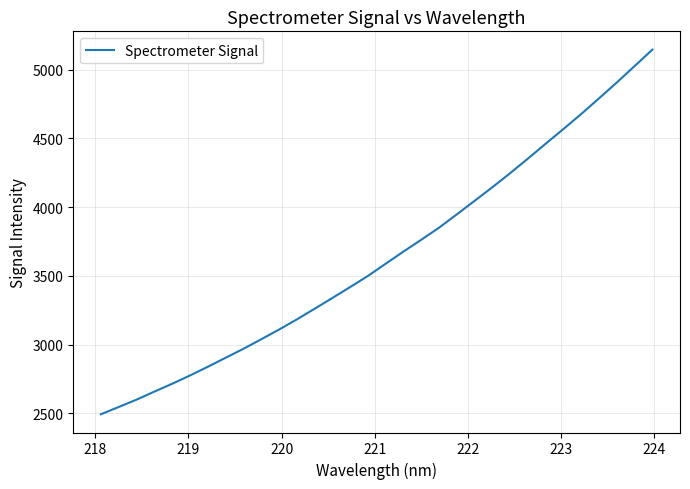

What is the difference between the maximum and minimum values?

2653.4